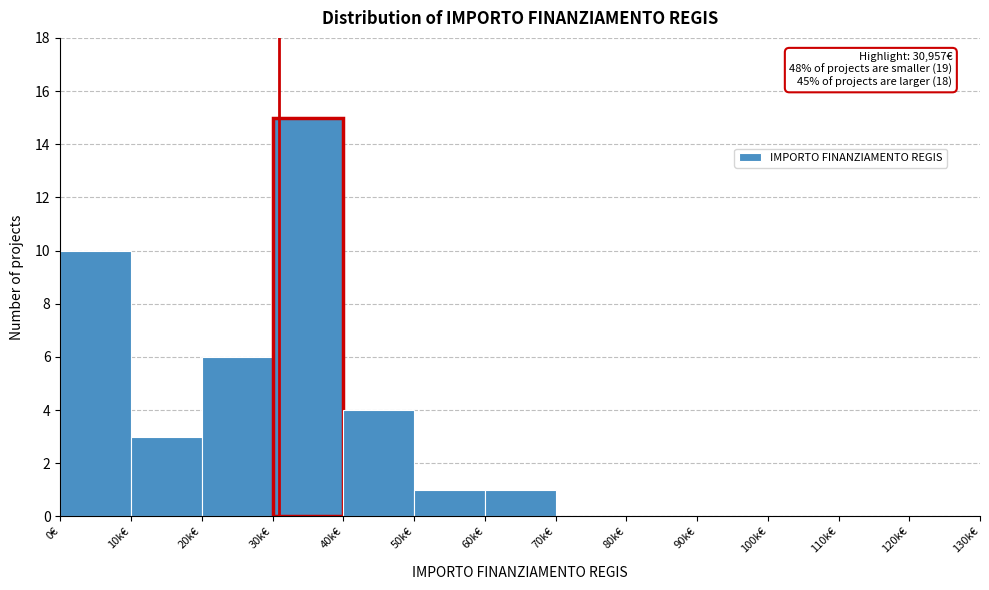

Reading right to left, transcribe all the data shown in this chart.

120k€=0	110k€=0	100k€=0	90k€=0	80k€=0	70k€=0	60k€=1	50k€=1	40k€=4	30k€=15	20k€=6	10k€=3	0€=10